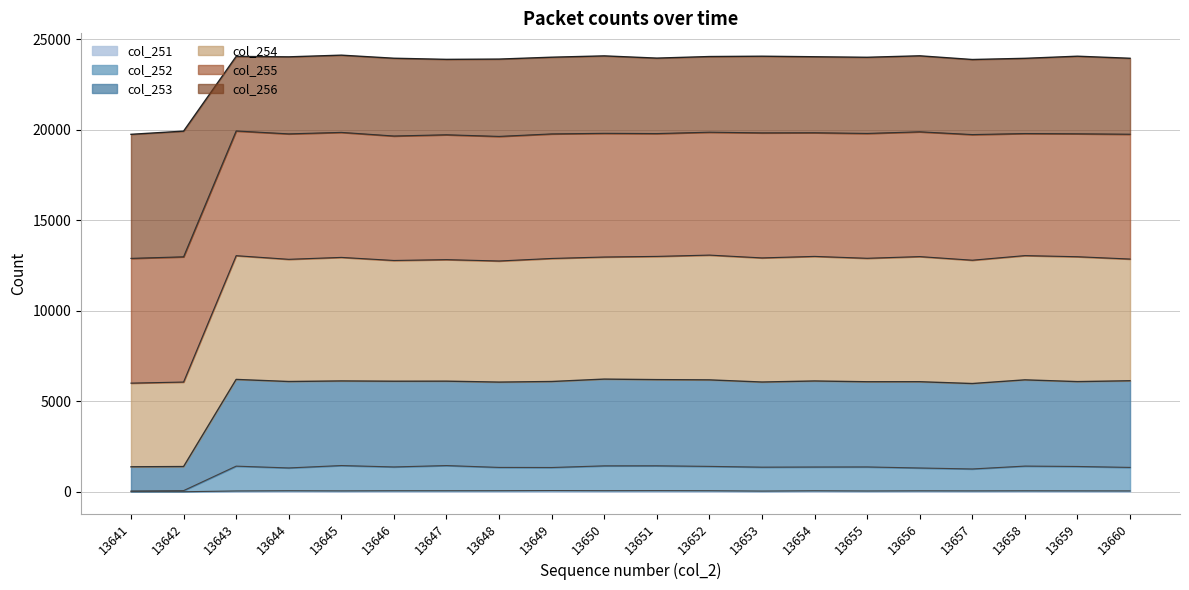

True or false: col_252 has a value of 62 at 13641.

False